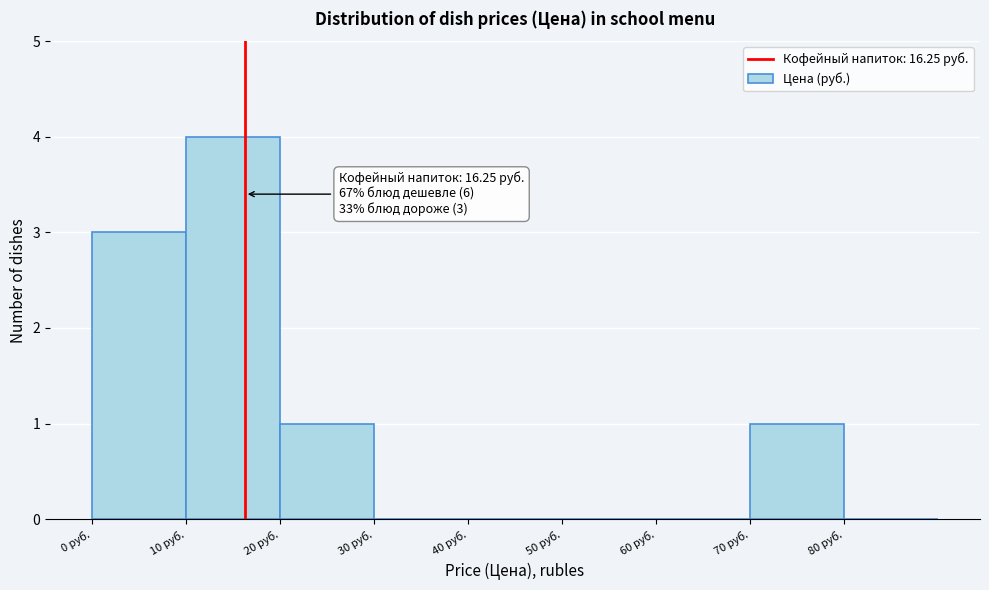

Over which range of the x-axis is the bar tallest?

10 to 20